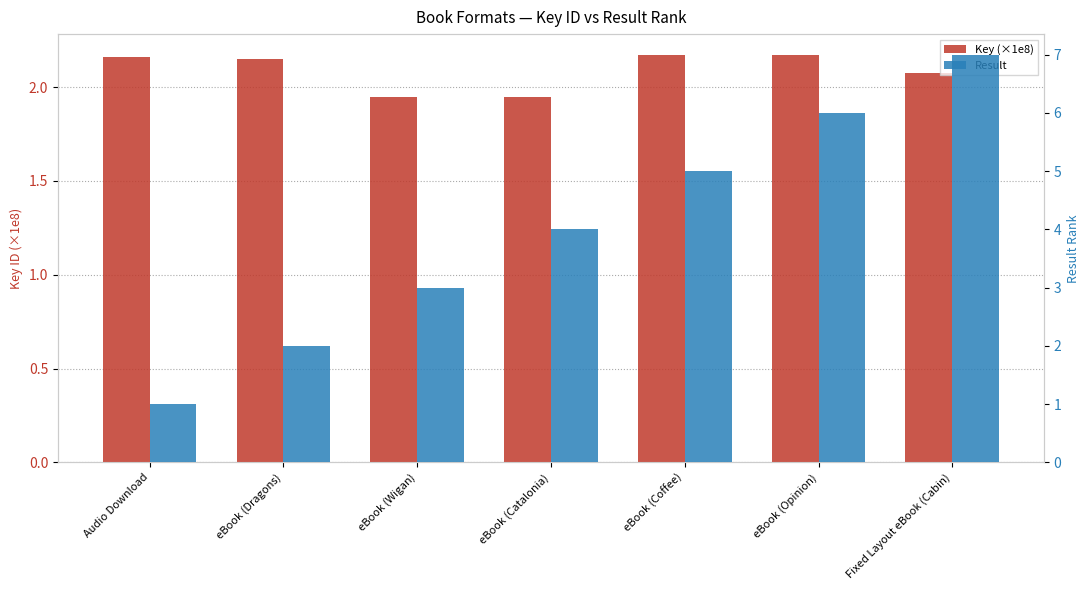

Where does the Result series first go above 4?

eBook (Coffee)